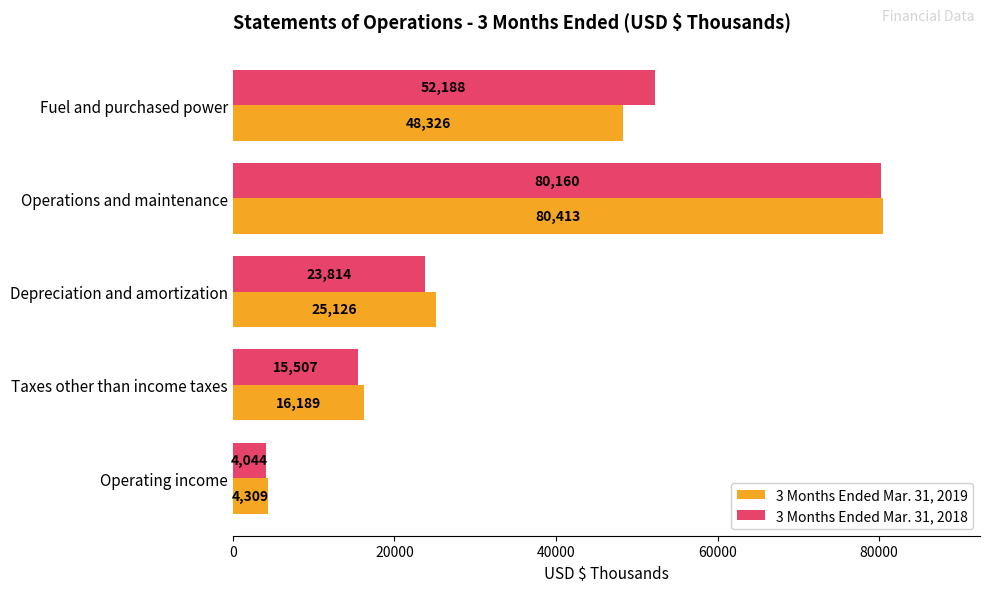

What is the highest value of the 3 Months Ended Mar. 31, 2018 series?

80160